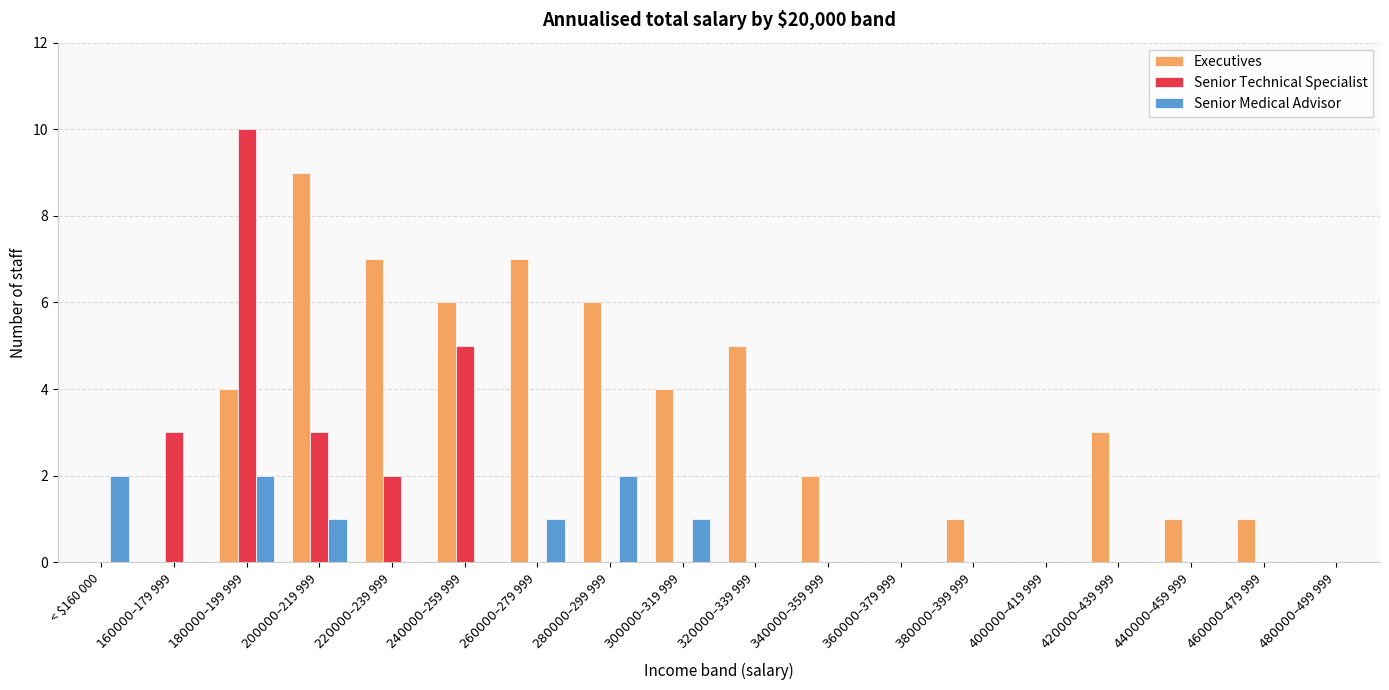

True or false: Executives has a value of 0 at < $160 000.

True